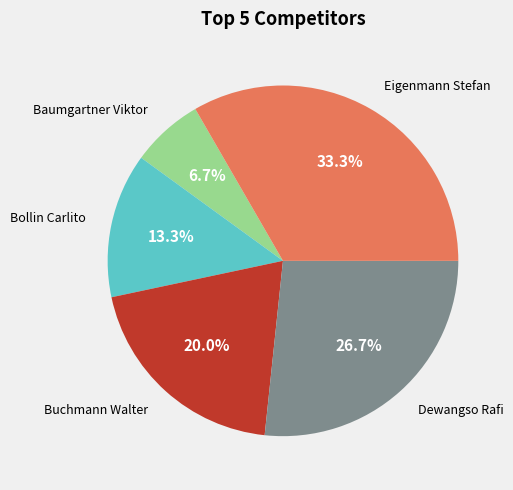

Does any single category account for the majority?

No